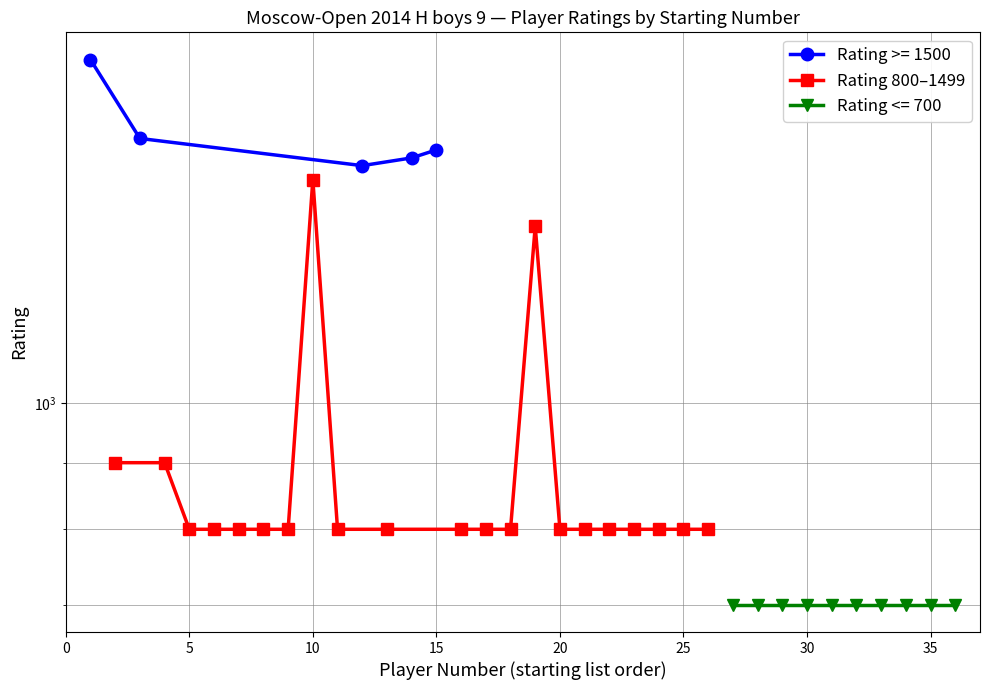

True or false: the data shows 800 at 20.

True